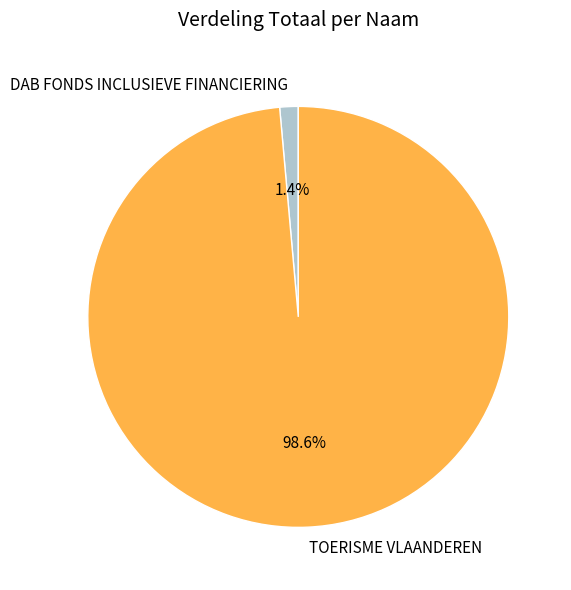

True or false: DAB FONDS INCLUSIEVE FINANCIERING accounts for 11% of the total.

False